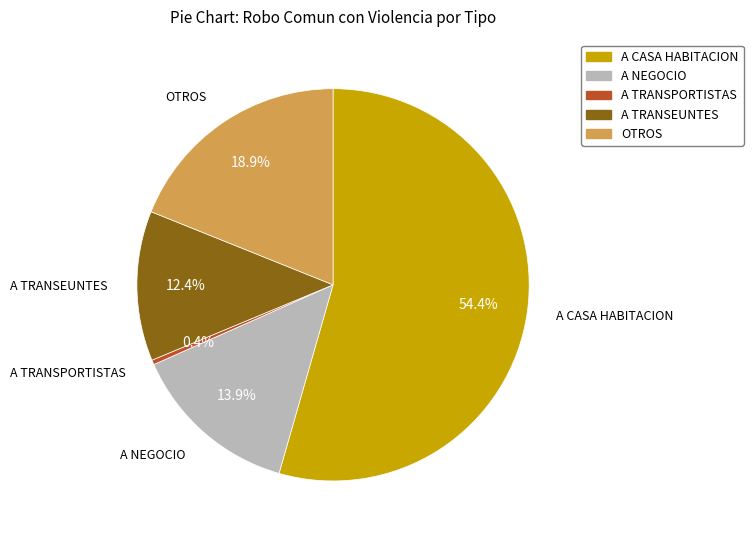

Is there any slice that represents more than half of the pie?

Yes